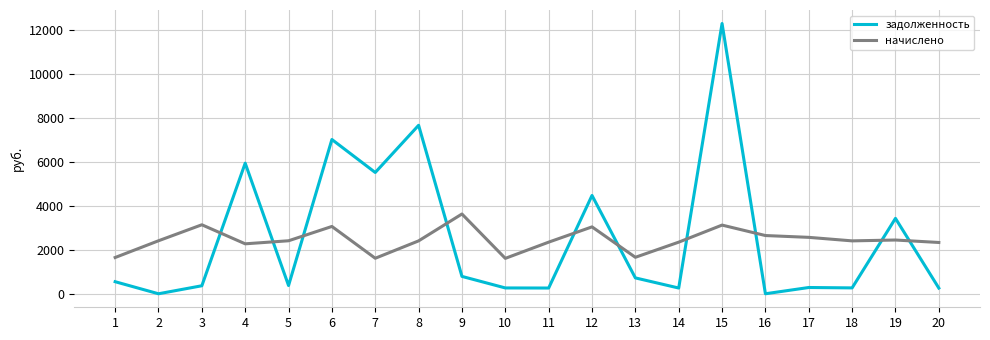

At which category does задолженность reach its first local valley?

2